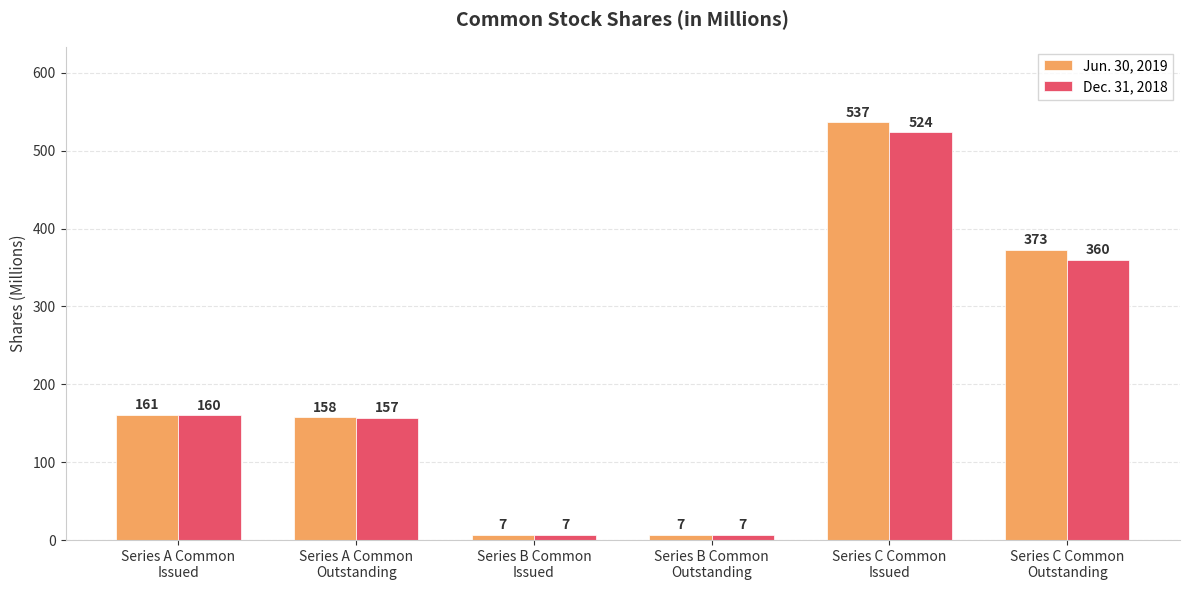

Does the chart contain any negative values?

No